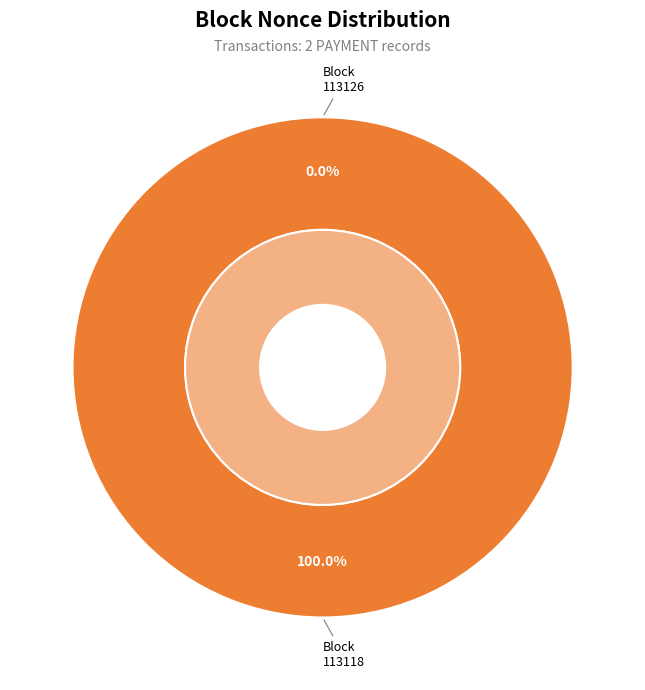

What is the total percentage of 113118 and 113126?

100.0%